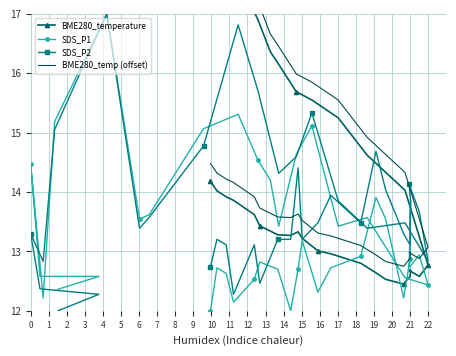

What is the lowest value of the SDS_P2 series?

12.0